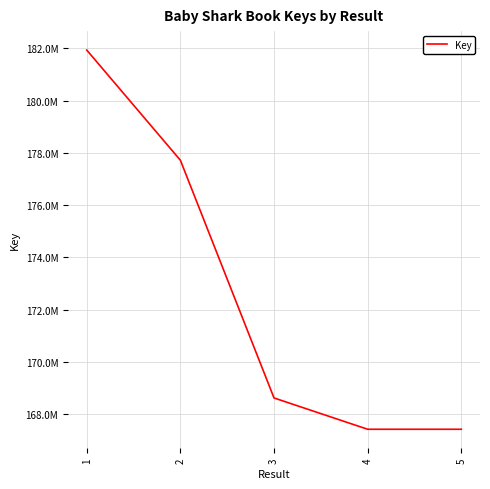

Is this an area chart (filled region under the line)?

No